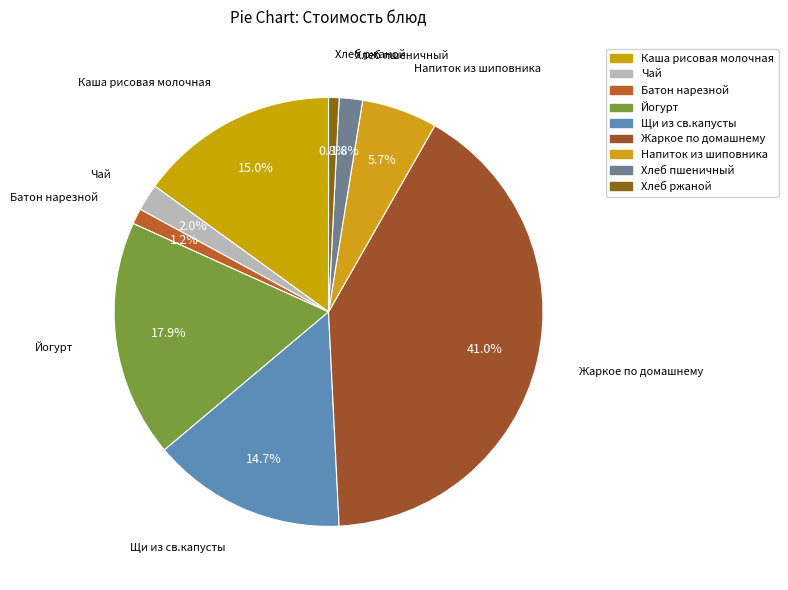

Which category has the biggest portion of the pie?

Жаркое по домашнему